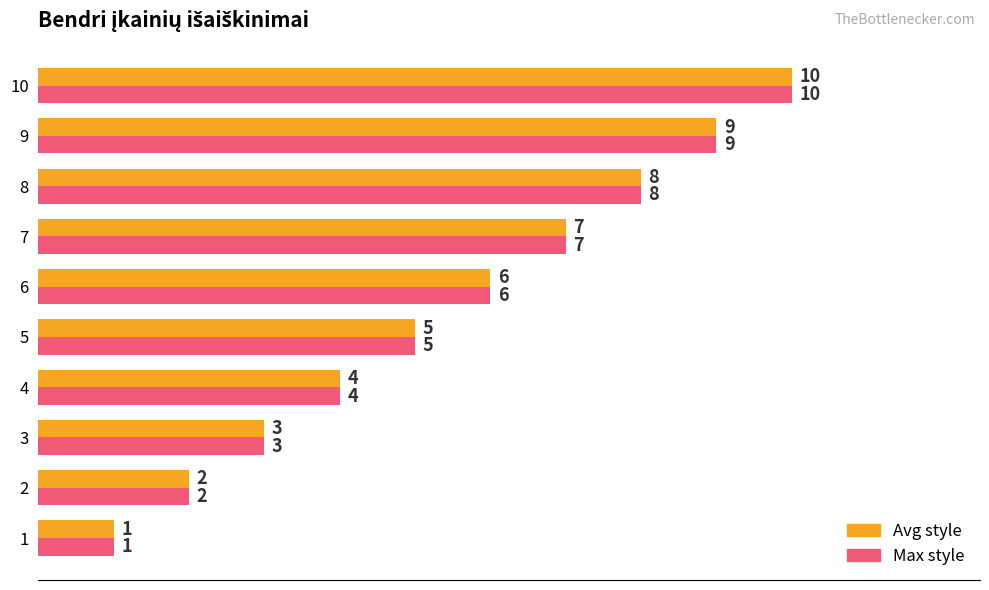

At which category is the sum across all series the highest?

10